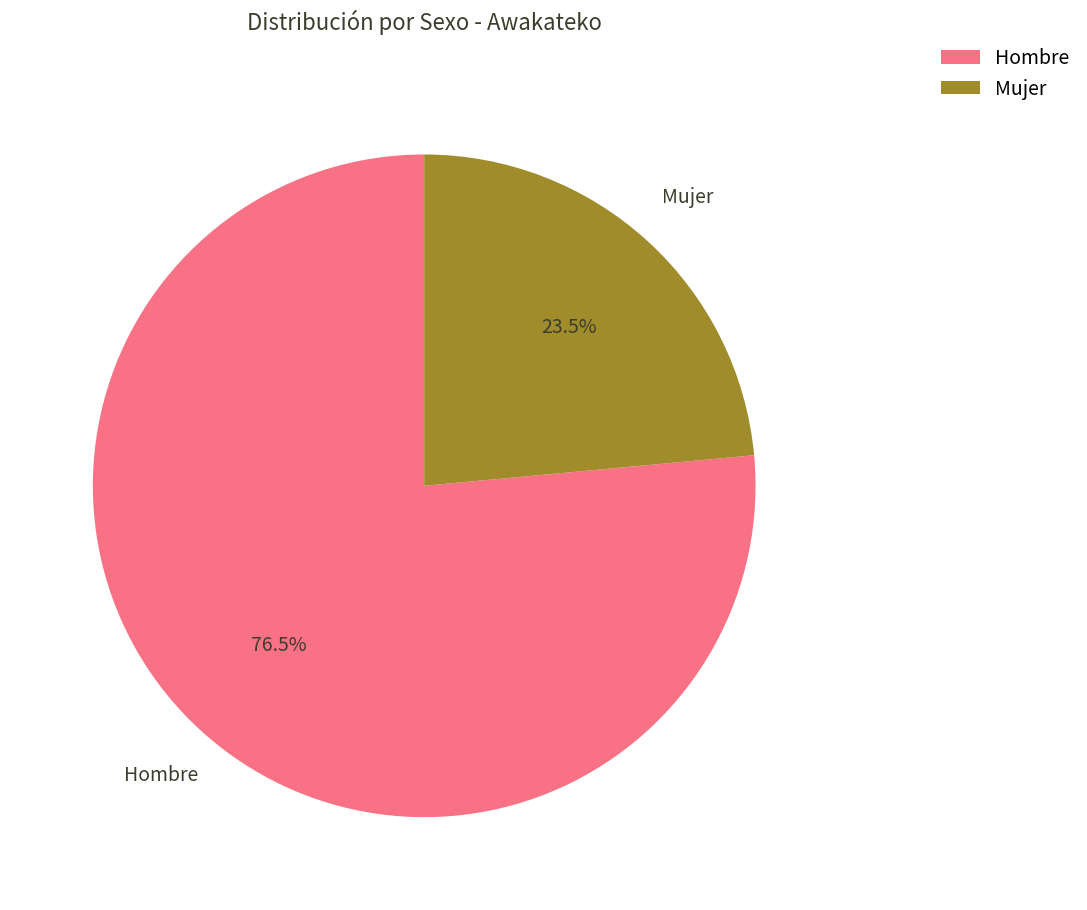

To the nearest percent, what is the combined percentage of Hombre and Mujer?

100%